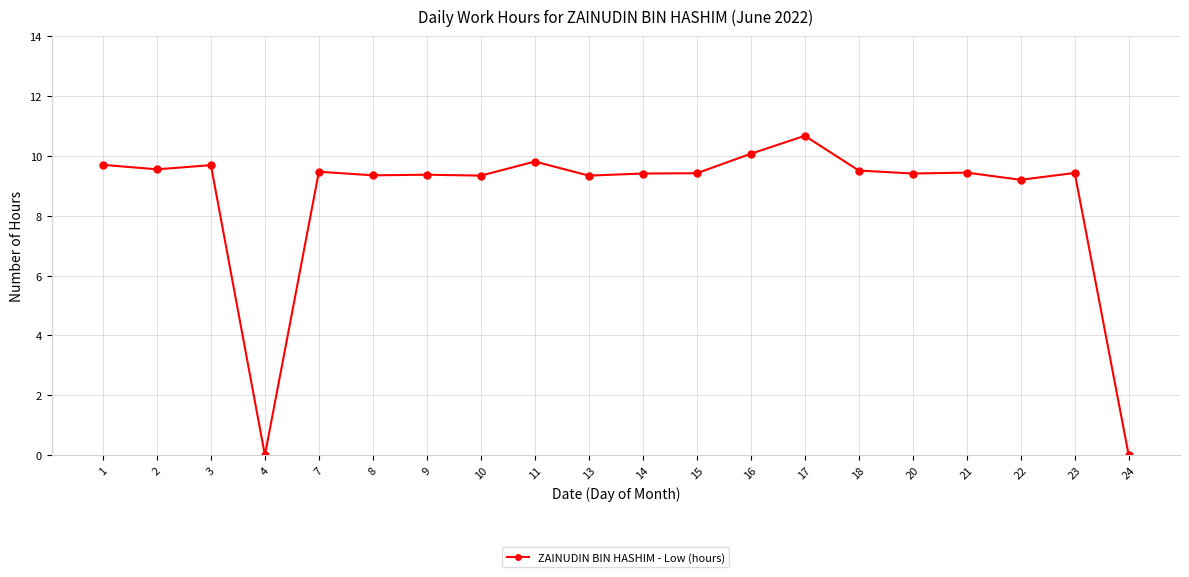

What is the sum of the values at 3 and 1?

19.4